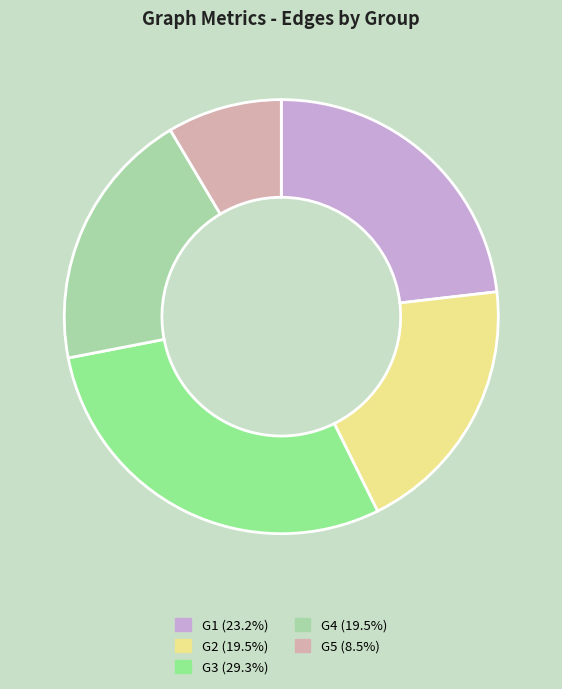

The G3 slice represents 42% of the pie. True or false?

False